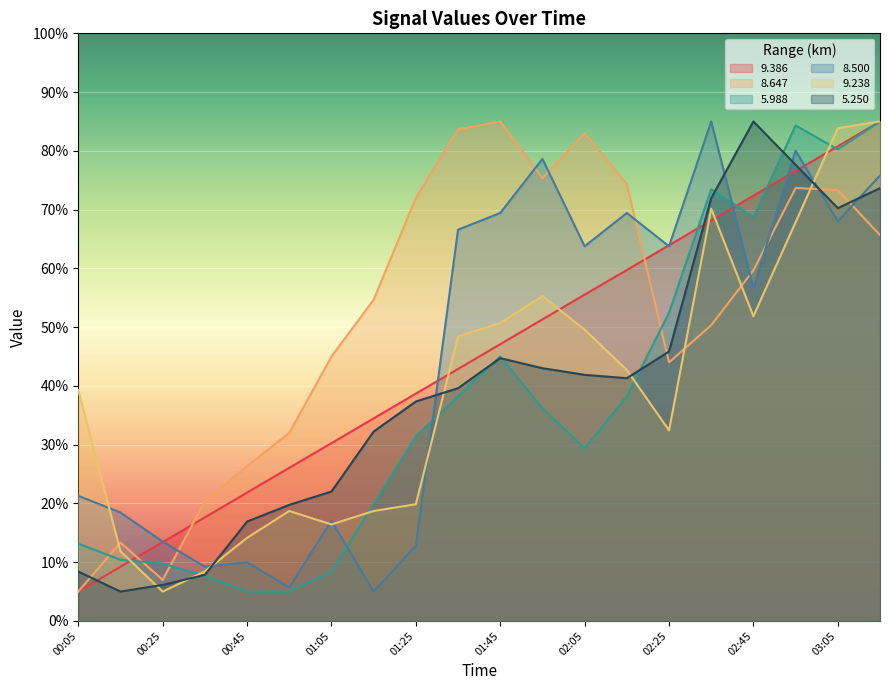

At which category is the sum across all series the highest?

03:15